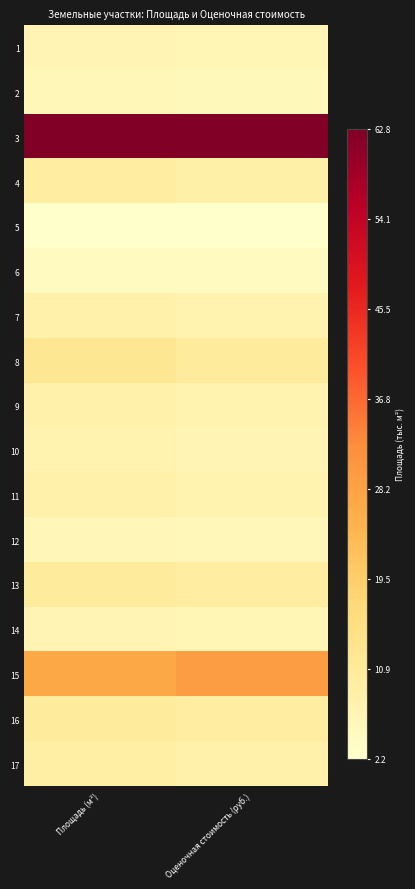

What is the greatest value displayed?

1.0